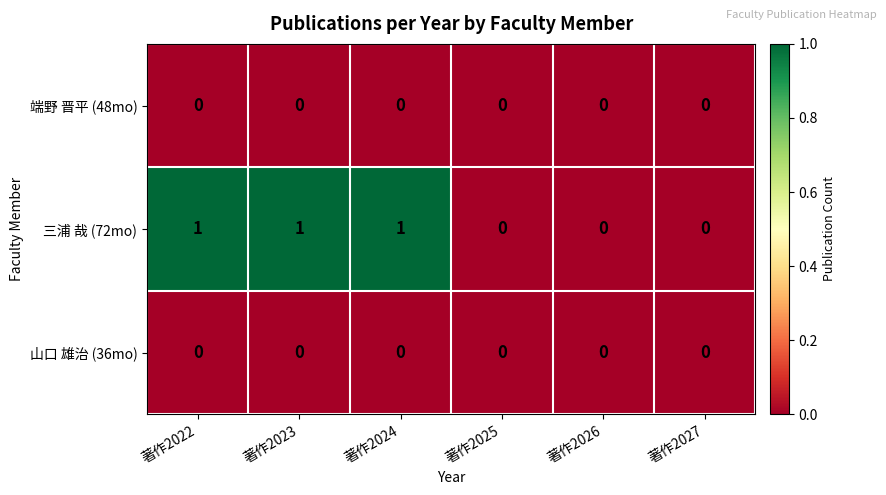

Which series has the largest total across all categories?

三浦 哉 (72mo)